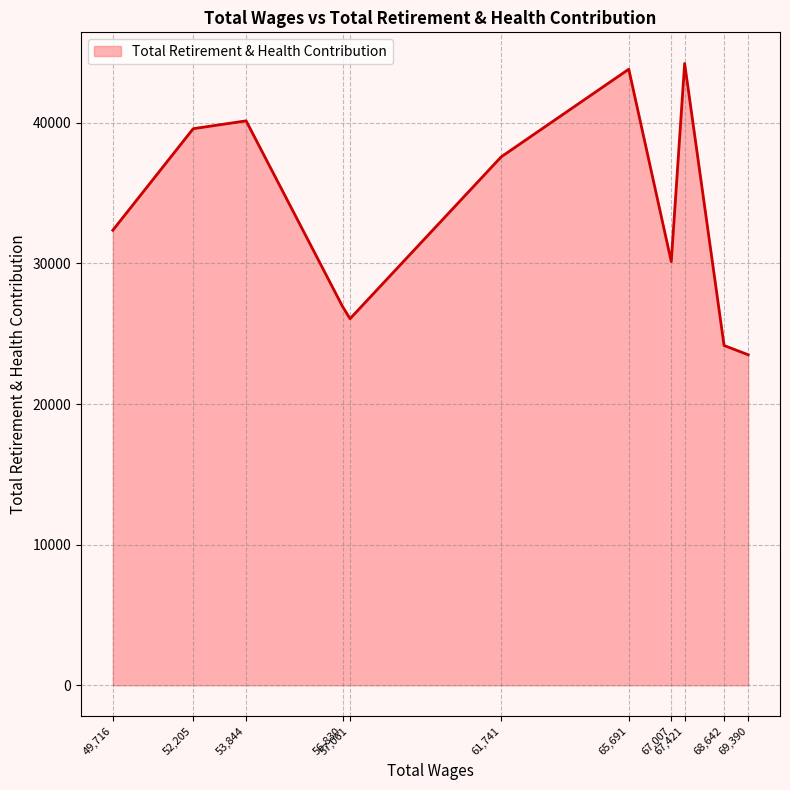

What is the minimum value shown in the chart?

23502